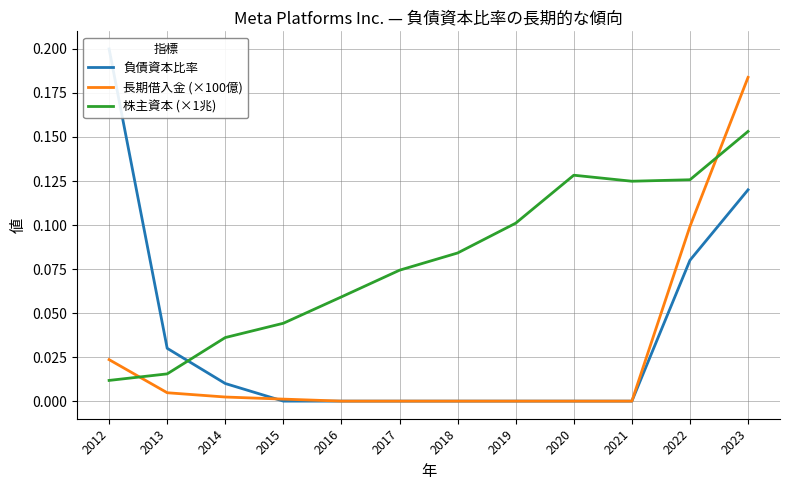

Where is 負債資本比率 nearest to the value 0?

2015